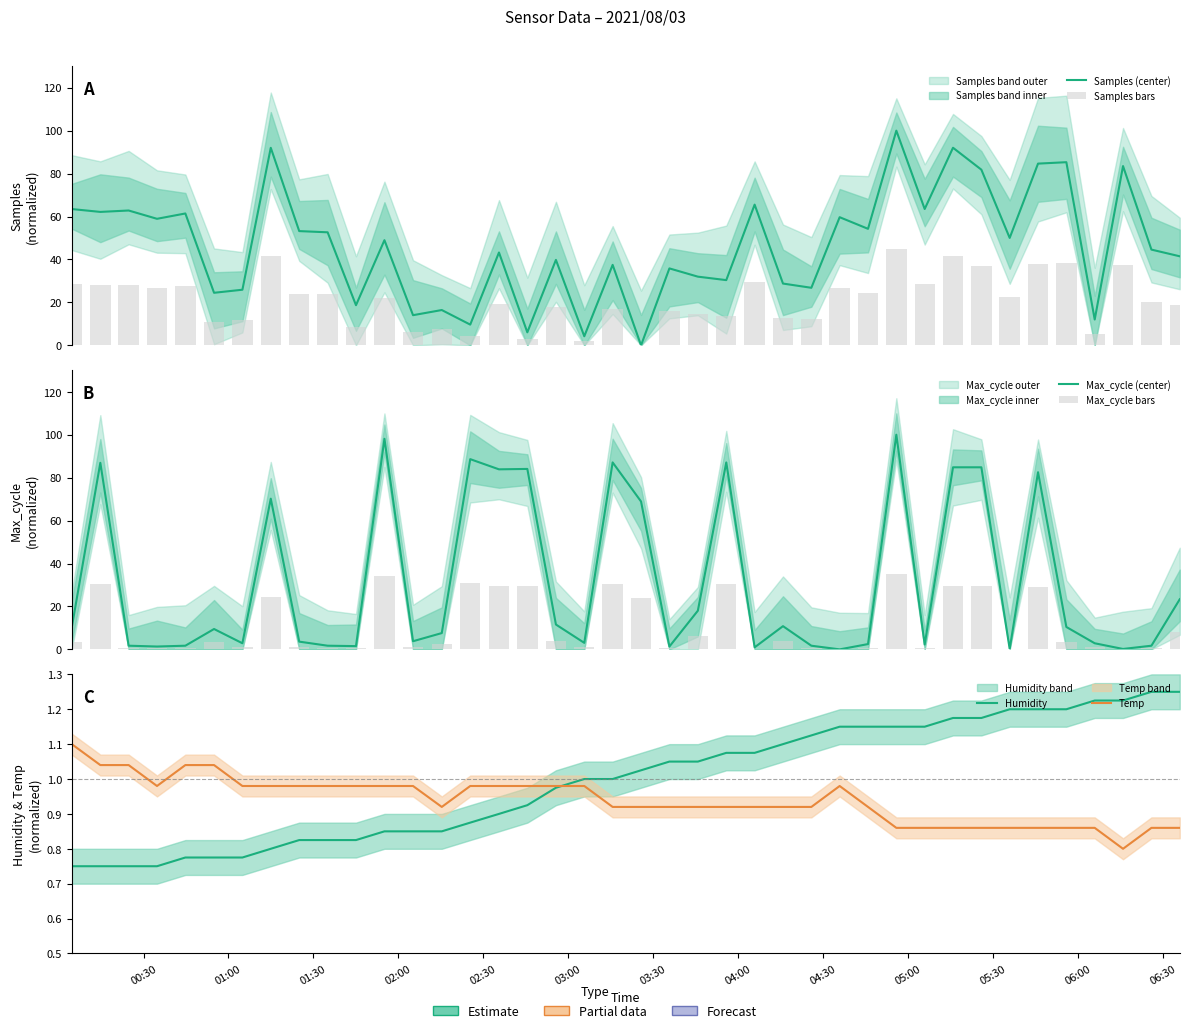

What position from the left is 03:00?

6